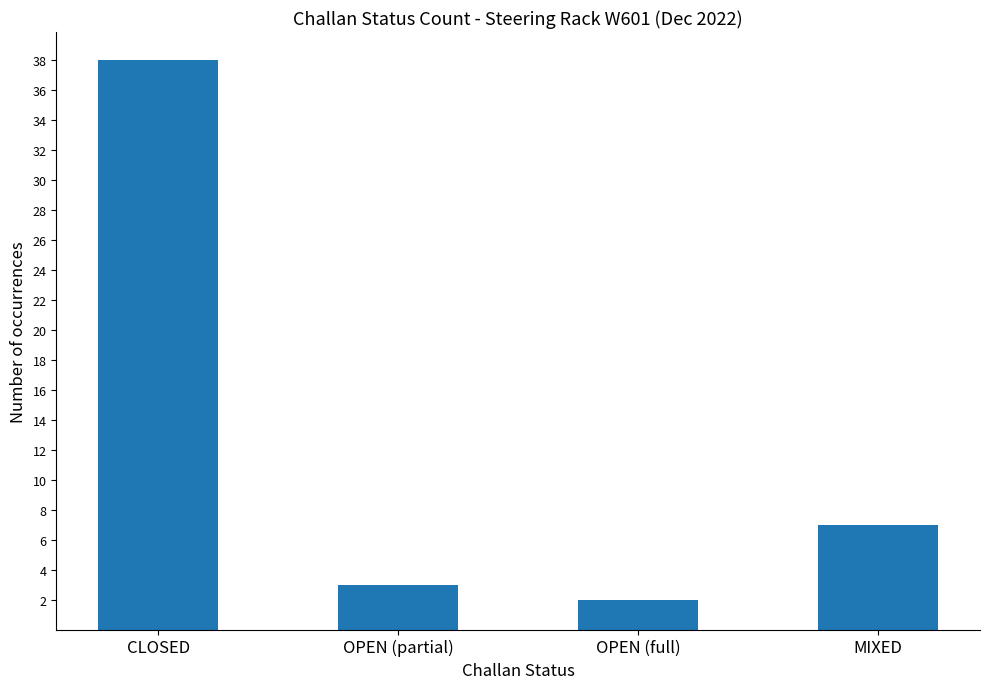

Reading left to right, transcribe all the data shown in this chart.

38	3	2	7